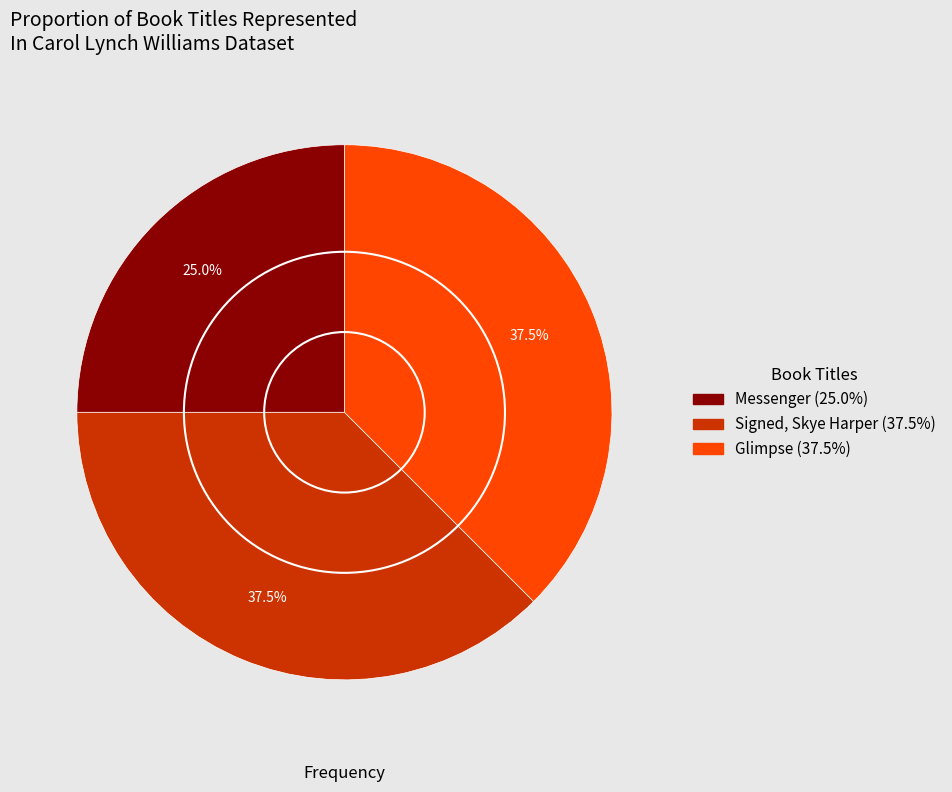

Between Signed, Skye Harper (37.5%) and Messenger (25.0%), which is larger?

Signed, Skye Harper (37.5%)